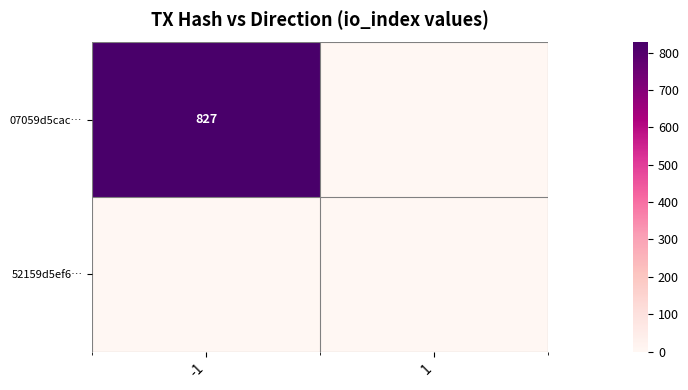

The 07059d5cac… series shows 827 at -1. True or false?

True